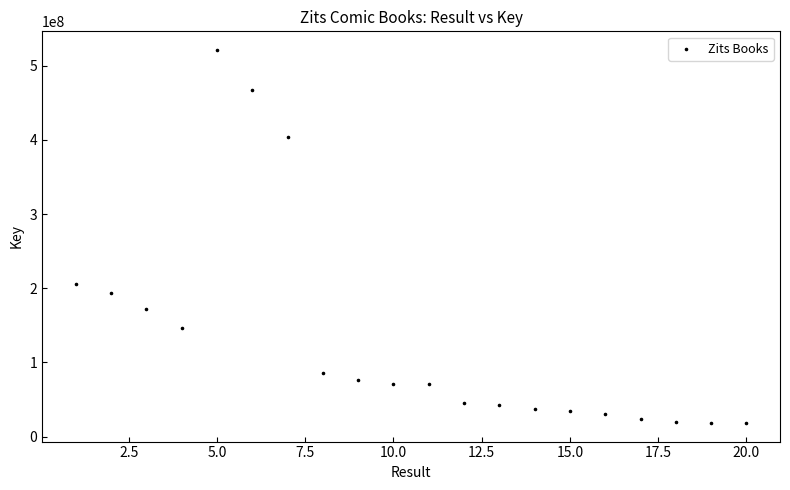

What is the range of Y values (max minus min)?

502882736